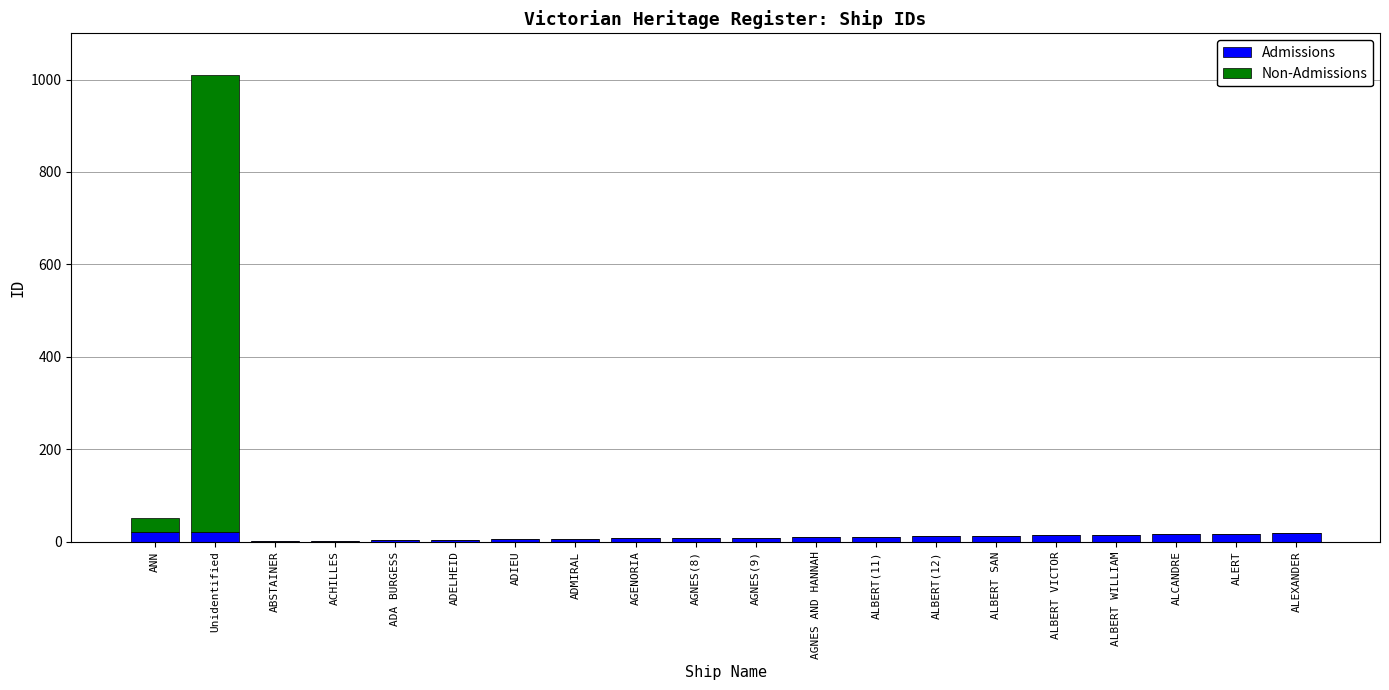

At which category is the sum across all series the highest?

Unidentified